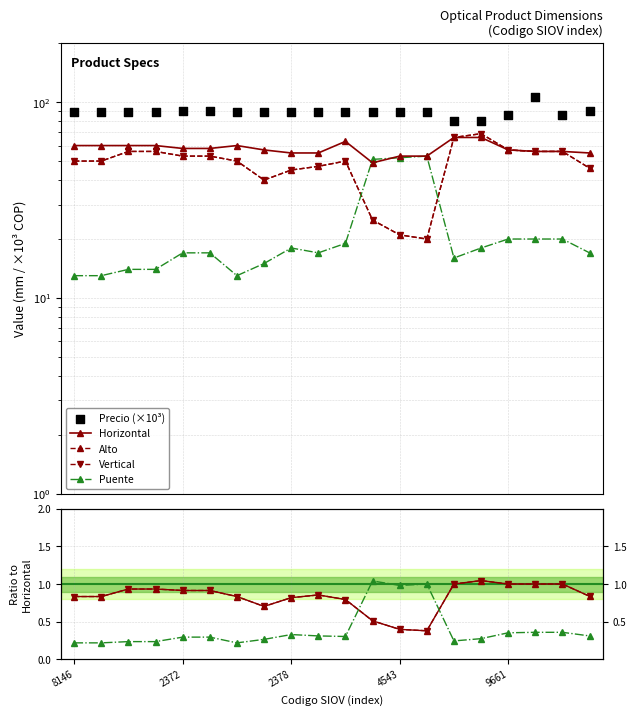

Which series has the largest total across all categories?

Precio